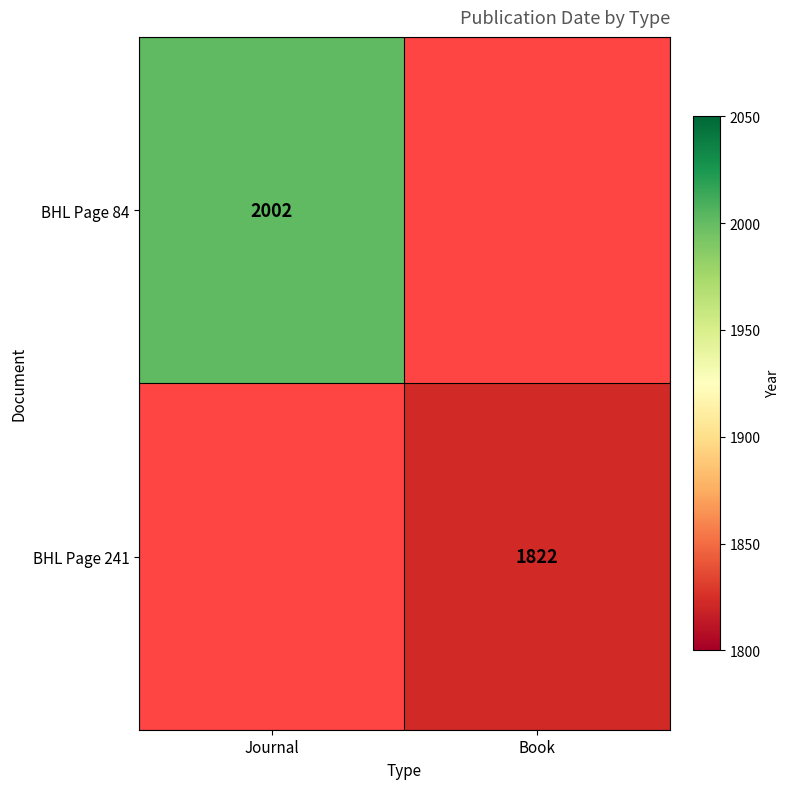

Is it true that BHL Page 84 equals 1148 at Journal?

False